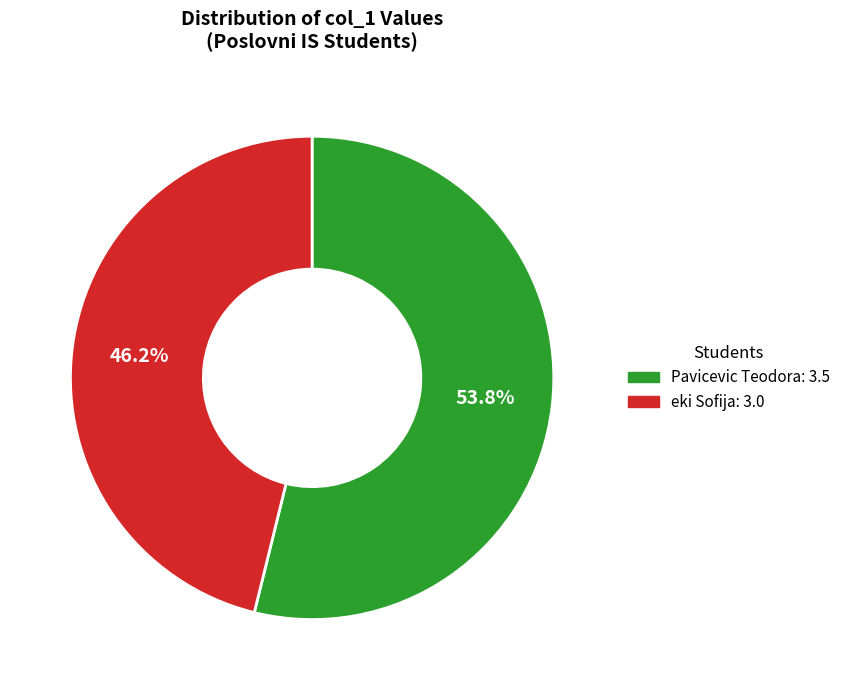

To the nearest percent, what portion does Pavicevic Teodora represent?

54%